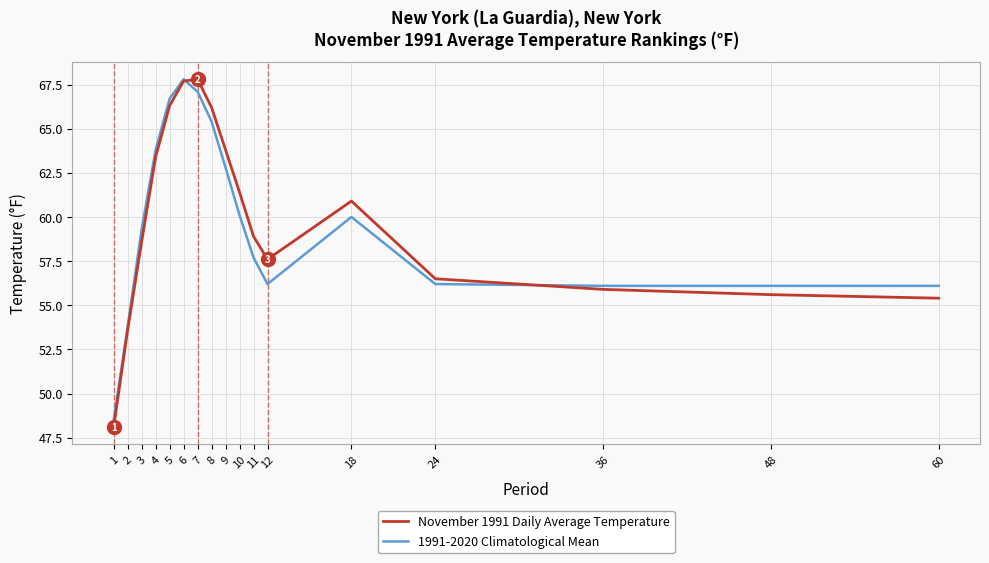

What value does the 1991-2020 Climatological Mean series have at 2?

53.8